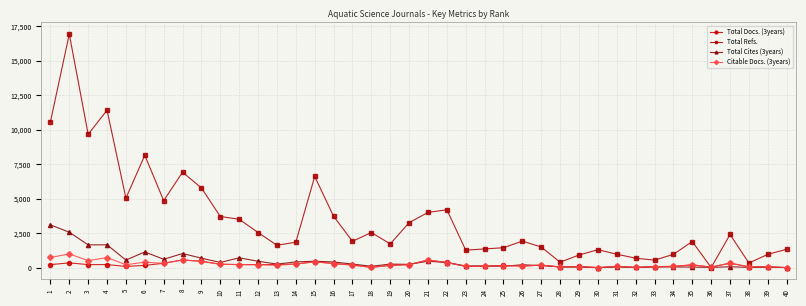

Rank the series by their maximum value, from lowest to highest.

Total Docs. (3years), Citable Docs. (3years), Total Cites (3years), Total Refs.